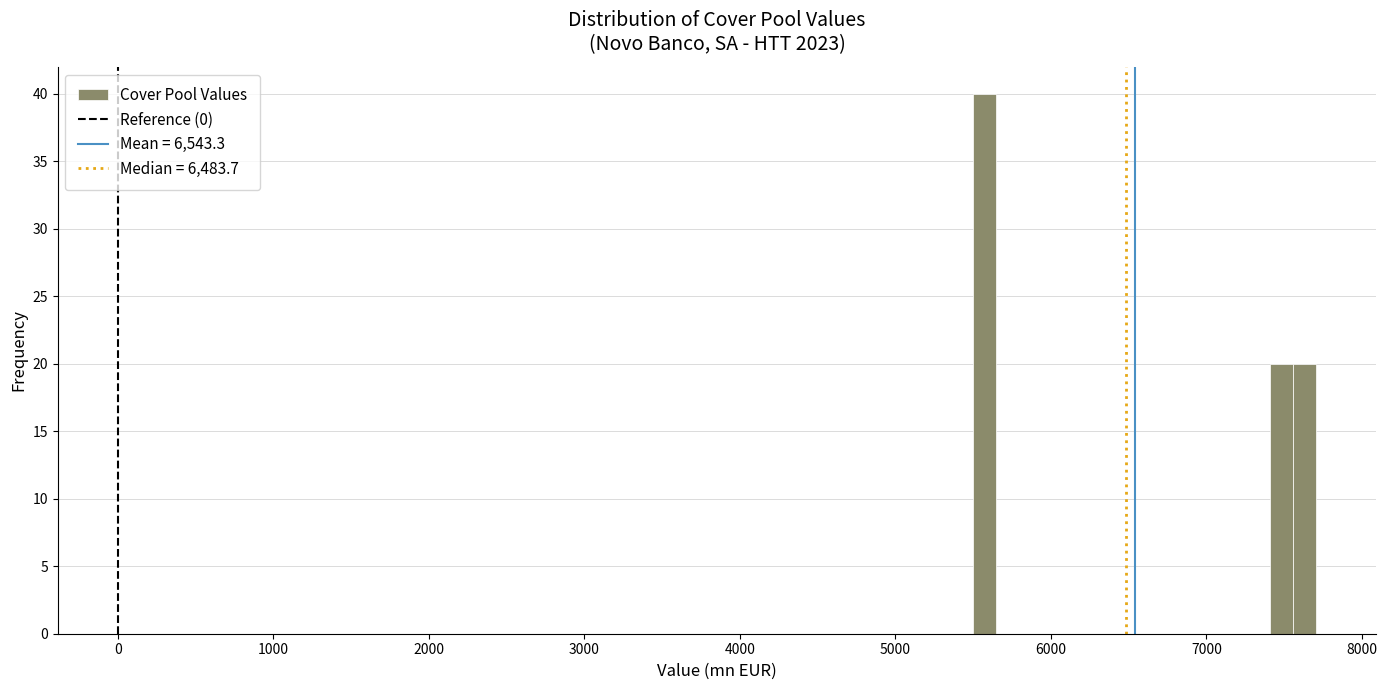

Around what value on the x-axis is the tallest bar? Give the approximate position of its centre, as read against the axis.

5600